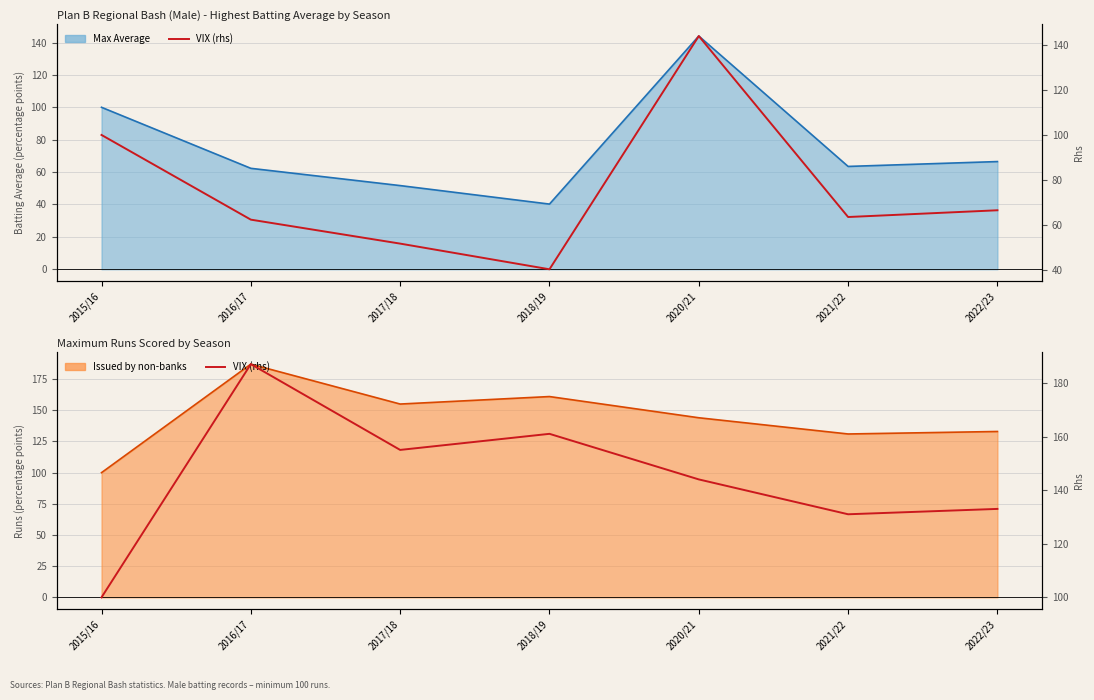

Reading left to right, extract all data points from this chart.

Max Average (rhs): 2015/16=100.0	2016/17=62.3	2017/18=51.7	2018/19=40.2	2020/21=144.0	2021/22=63.5	2022/23=66.5
Max Runs (rhs): 2015/16=100.0	2016/17=187.0	2017/18=155.0	2018/19=161.0	2020/21=144.0	2021/22=131.0	2022/23=133.0